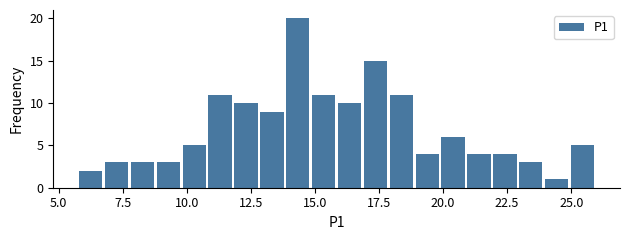

Around what value on the x-axis is the tallest bar? Give the approximate position of its centre, as read against the axis.

14.5